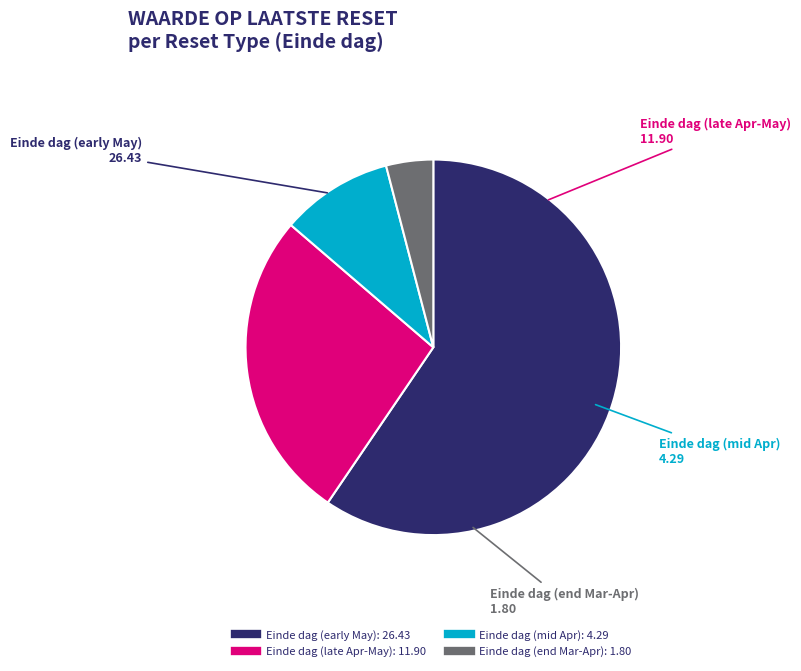

Is there a majority slice in this chart?

Yes